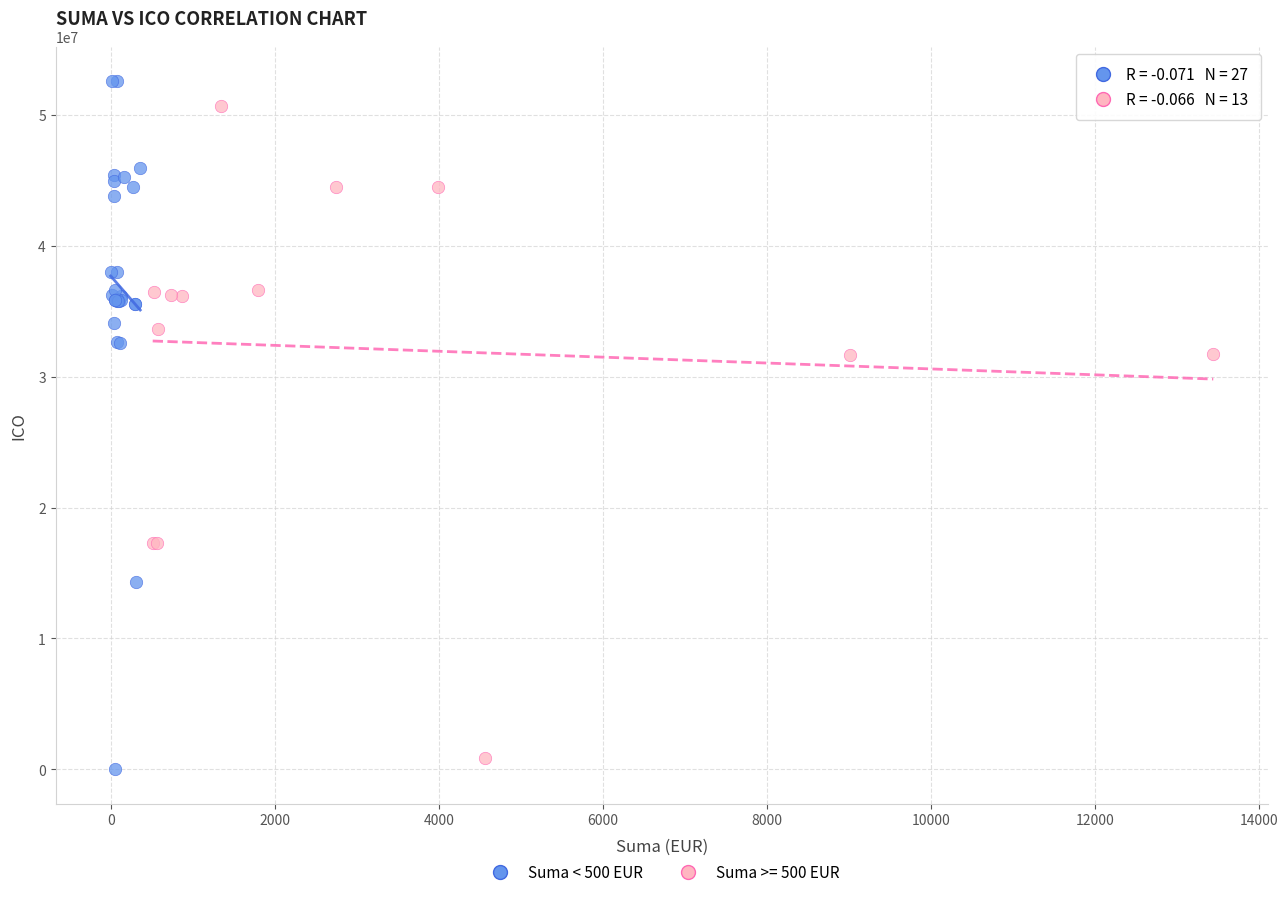

Which series has the widest spread of Y values?

Suma < 500 EUR